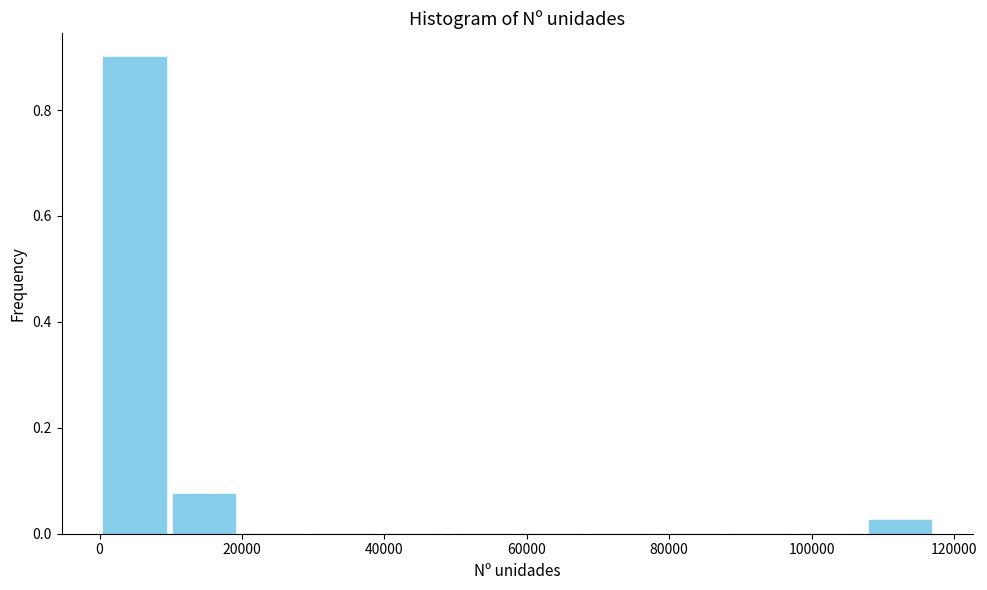

What is the height of the bar covering 0 to 10000 on the x-axis? Neither the bar edges nor the heights are printed on the chart, so give them approximately, as read against the axes.

0.90